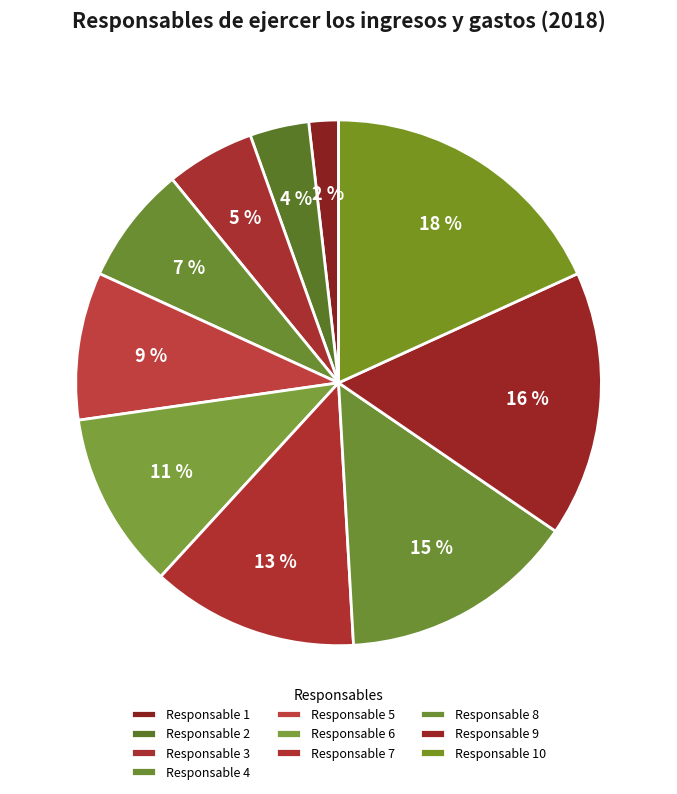

To the nearest percent, what percentage of the pie is Responsable 9?

16%